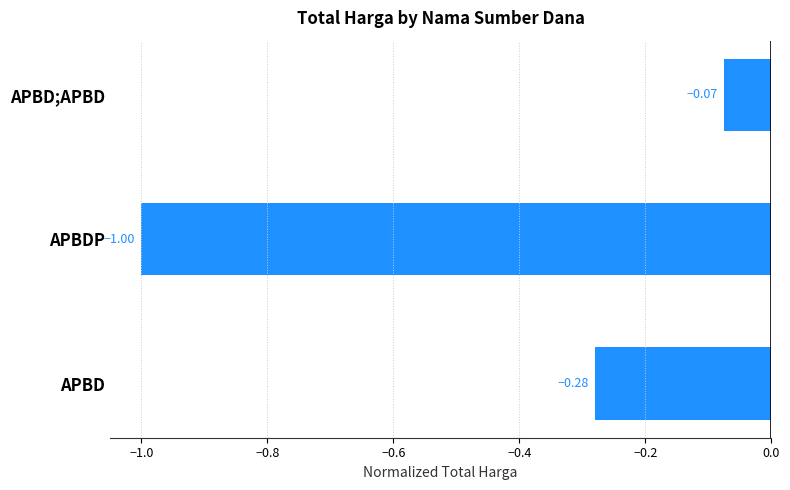

What is the minimum value shown in the chart?

-1.0